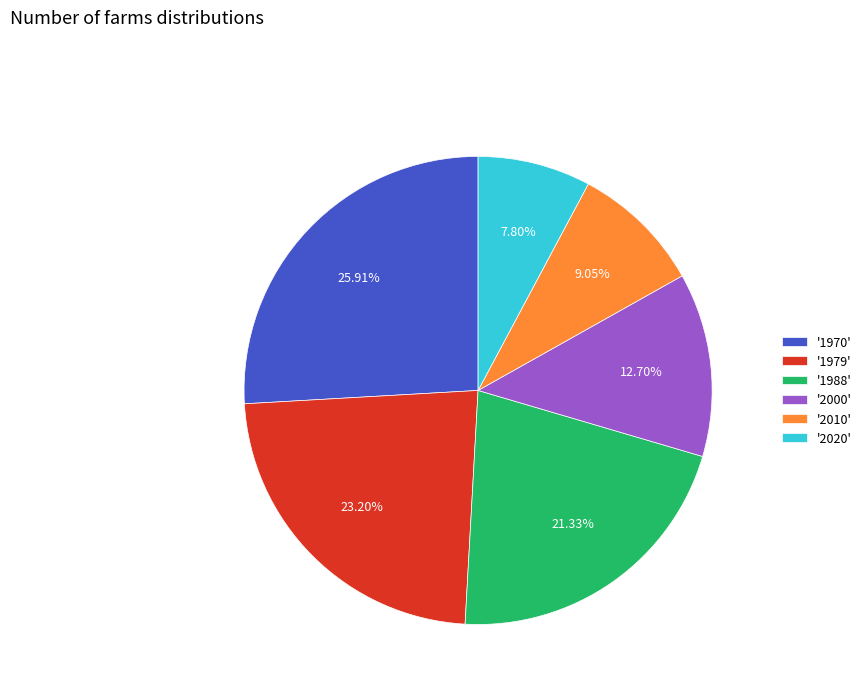

Approximately how many times larger is the value at '2020' compared to '2010'?

0.9